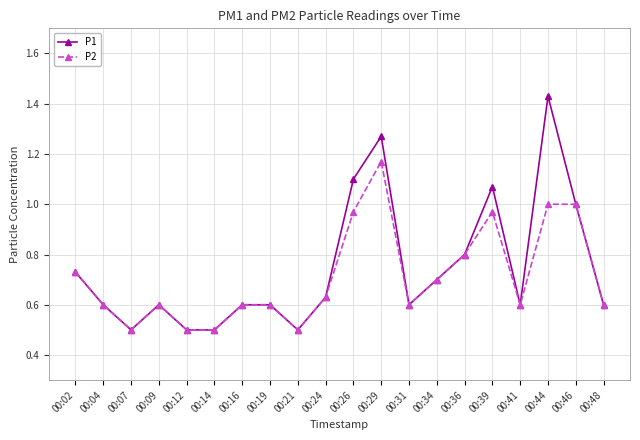

Which series has the largest range (max minus min)?

P1